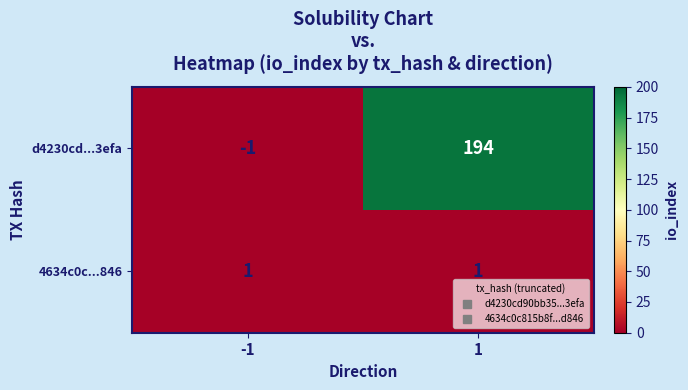

What is the sum of the d4230cd...3efa values at 1 and -1?

193